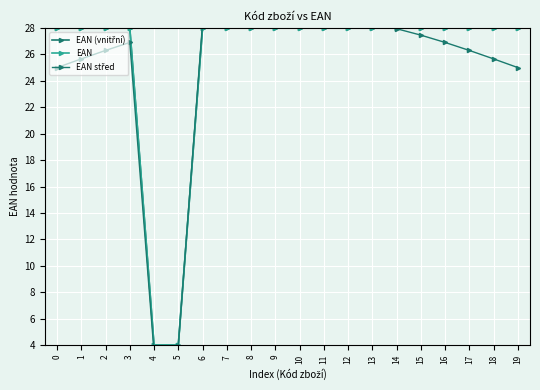

How many series are shown in this chart?

3